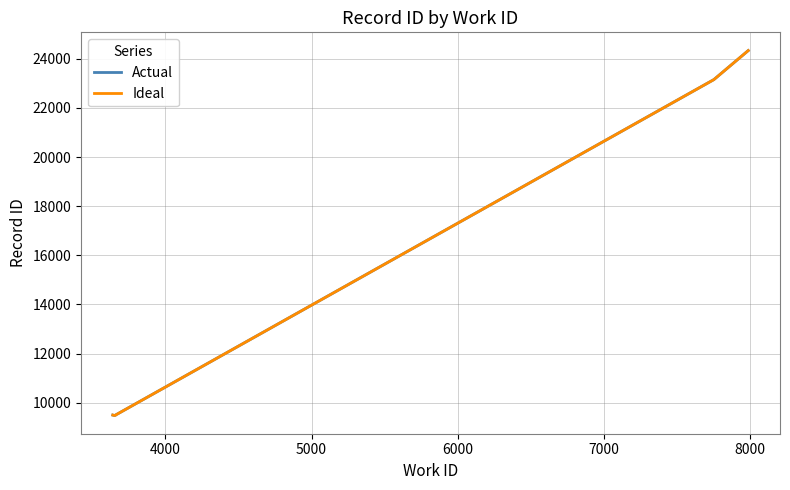

Which series has the largest range (max minus min)?

Actual